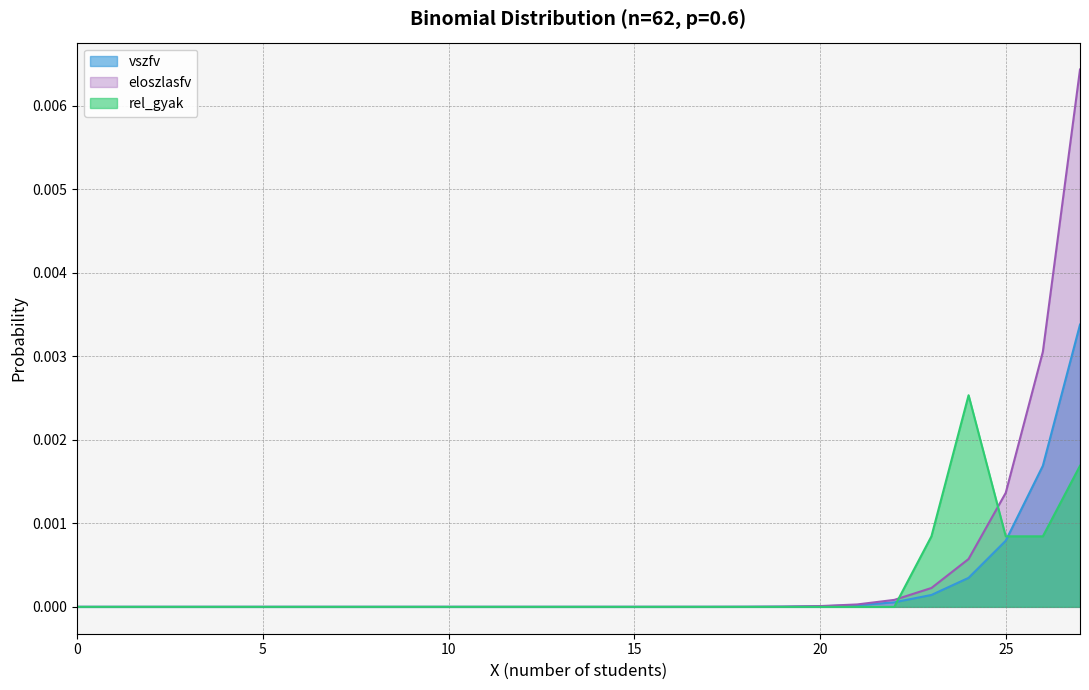

Which series changed the most between 3 and 25?

eloszlasfv